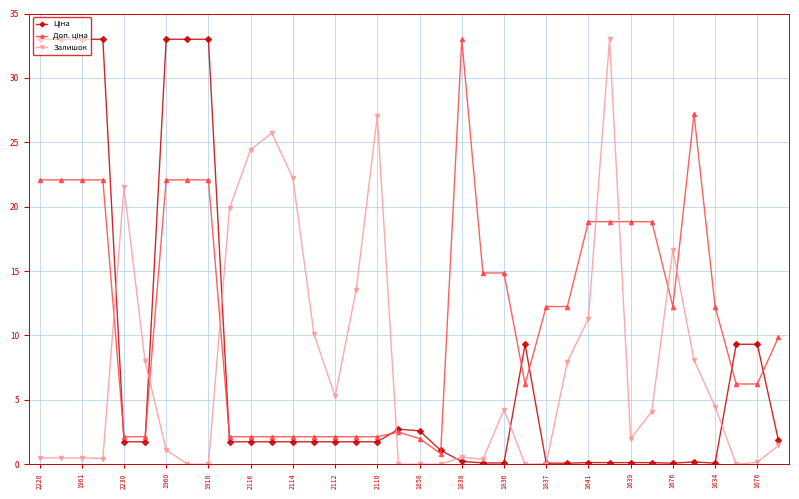

What is the maximum value shown in the chart?

33.0